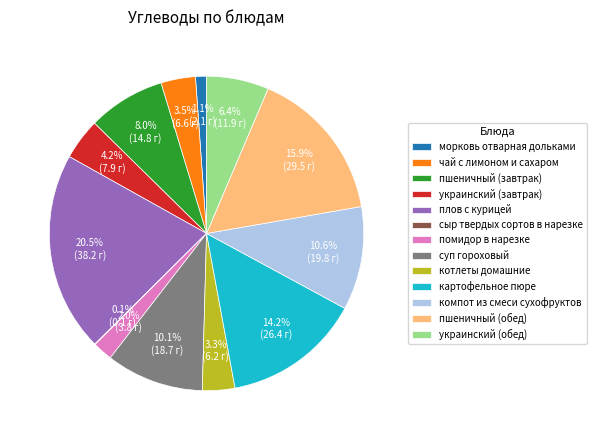

Which slice is the largest?

плов с курицей